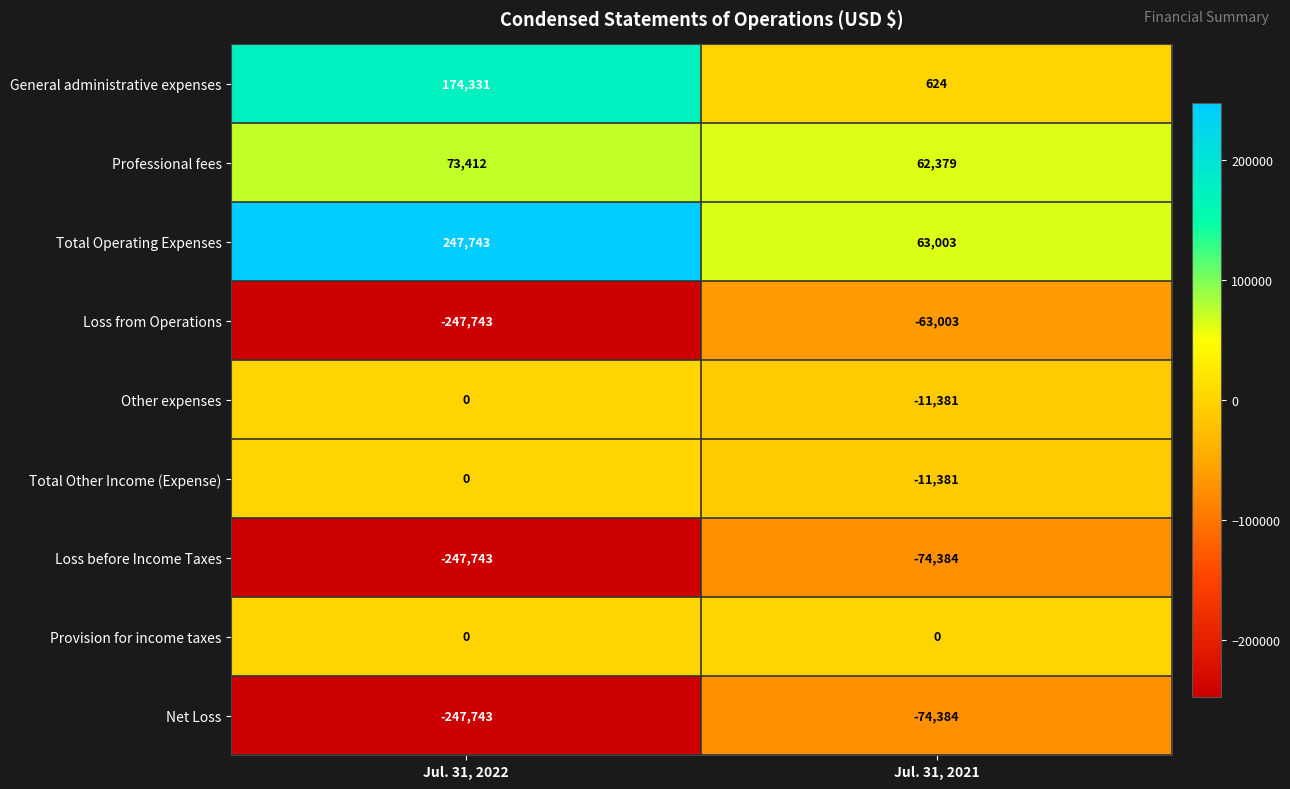

What is the maximum value shown in the chart?

247743